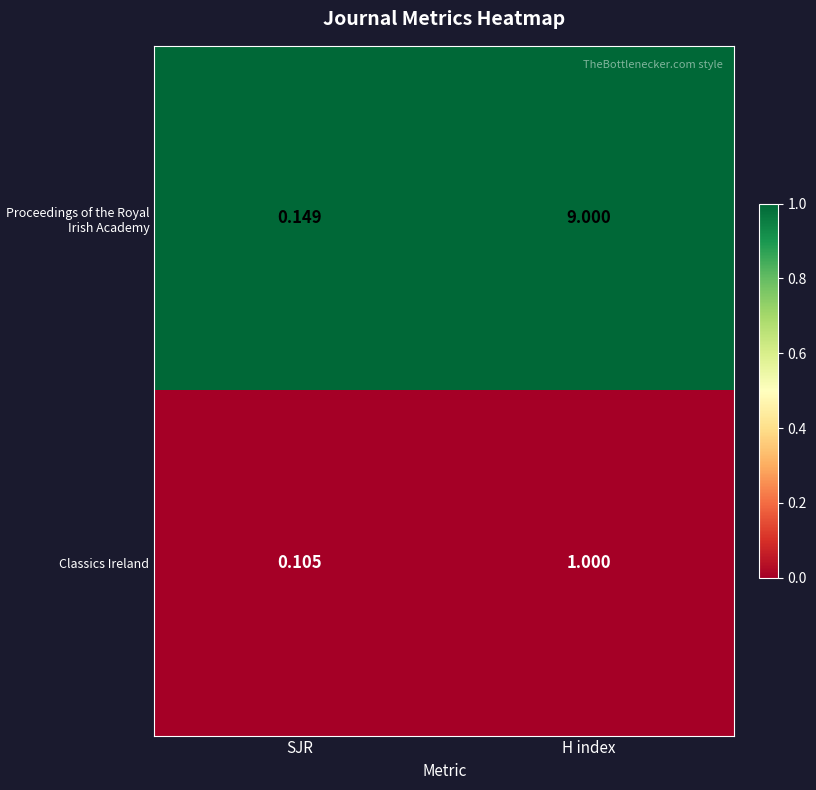

Which category has the highest value across all series?

H index